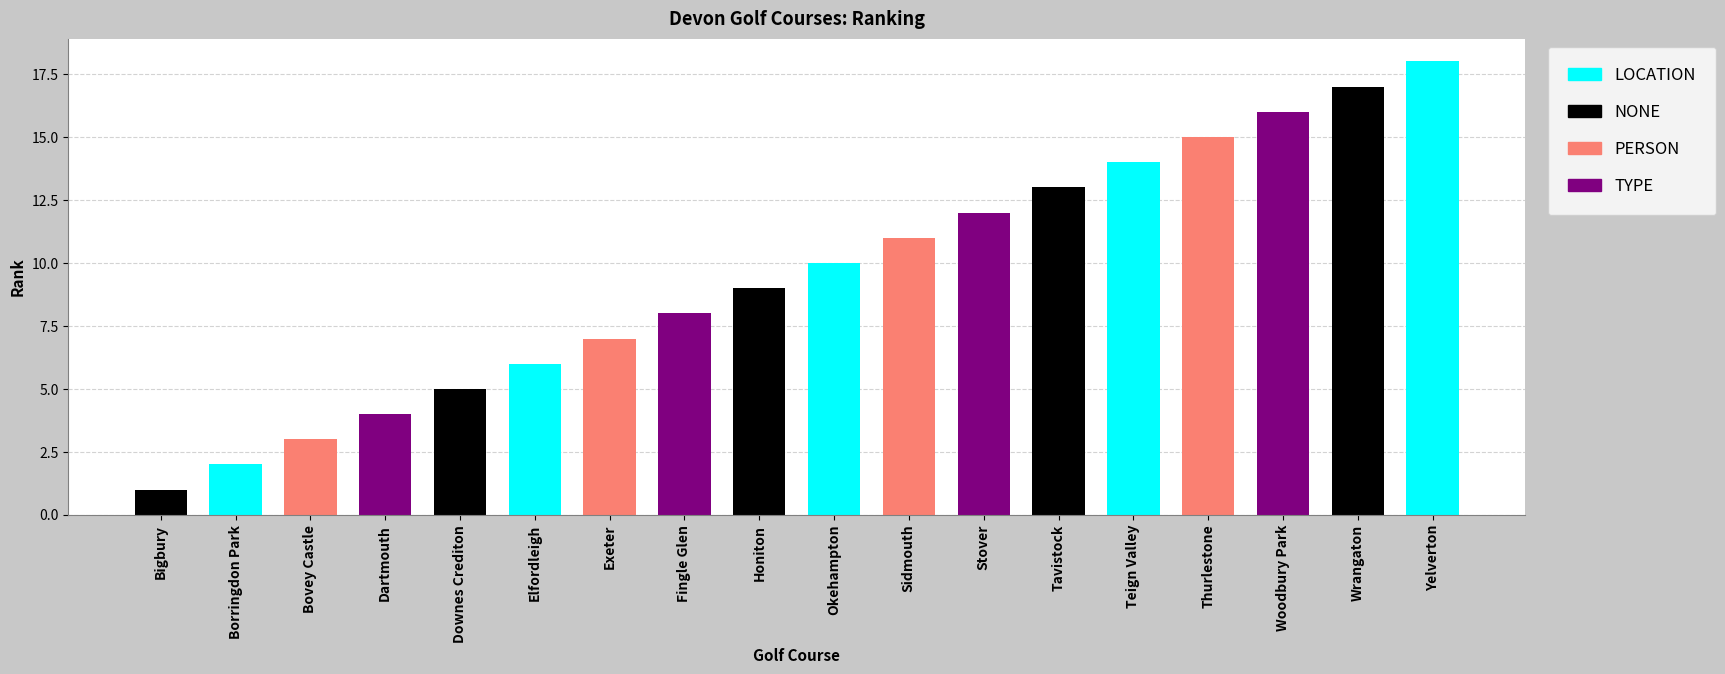

Reading right to left, list all the values displayed in this chart.

Yelverton=18	Wrangaton=17	Woodbury Park=16	Thurlestone=15	Teign Valley=14	Tavistock=13	Stover=12	Sidmouth=11	Okehampton=10	Honiton=9	Fingle Glen=8	Exeter=7	Elfordleigh=6	Downes Crediton=5	Dartmouth=4	Bovey Castle=3	Borringdon Park=2	Bigbury=1